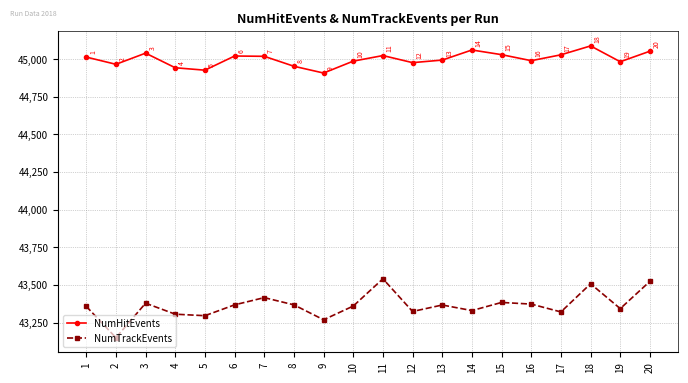

What is the difference between the maximum and minimum values in the NumHitEvents series?

180